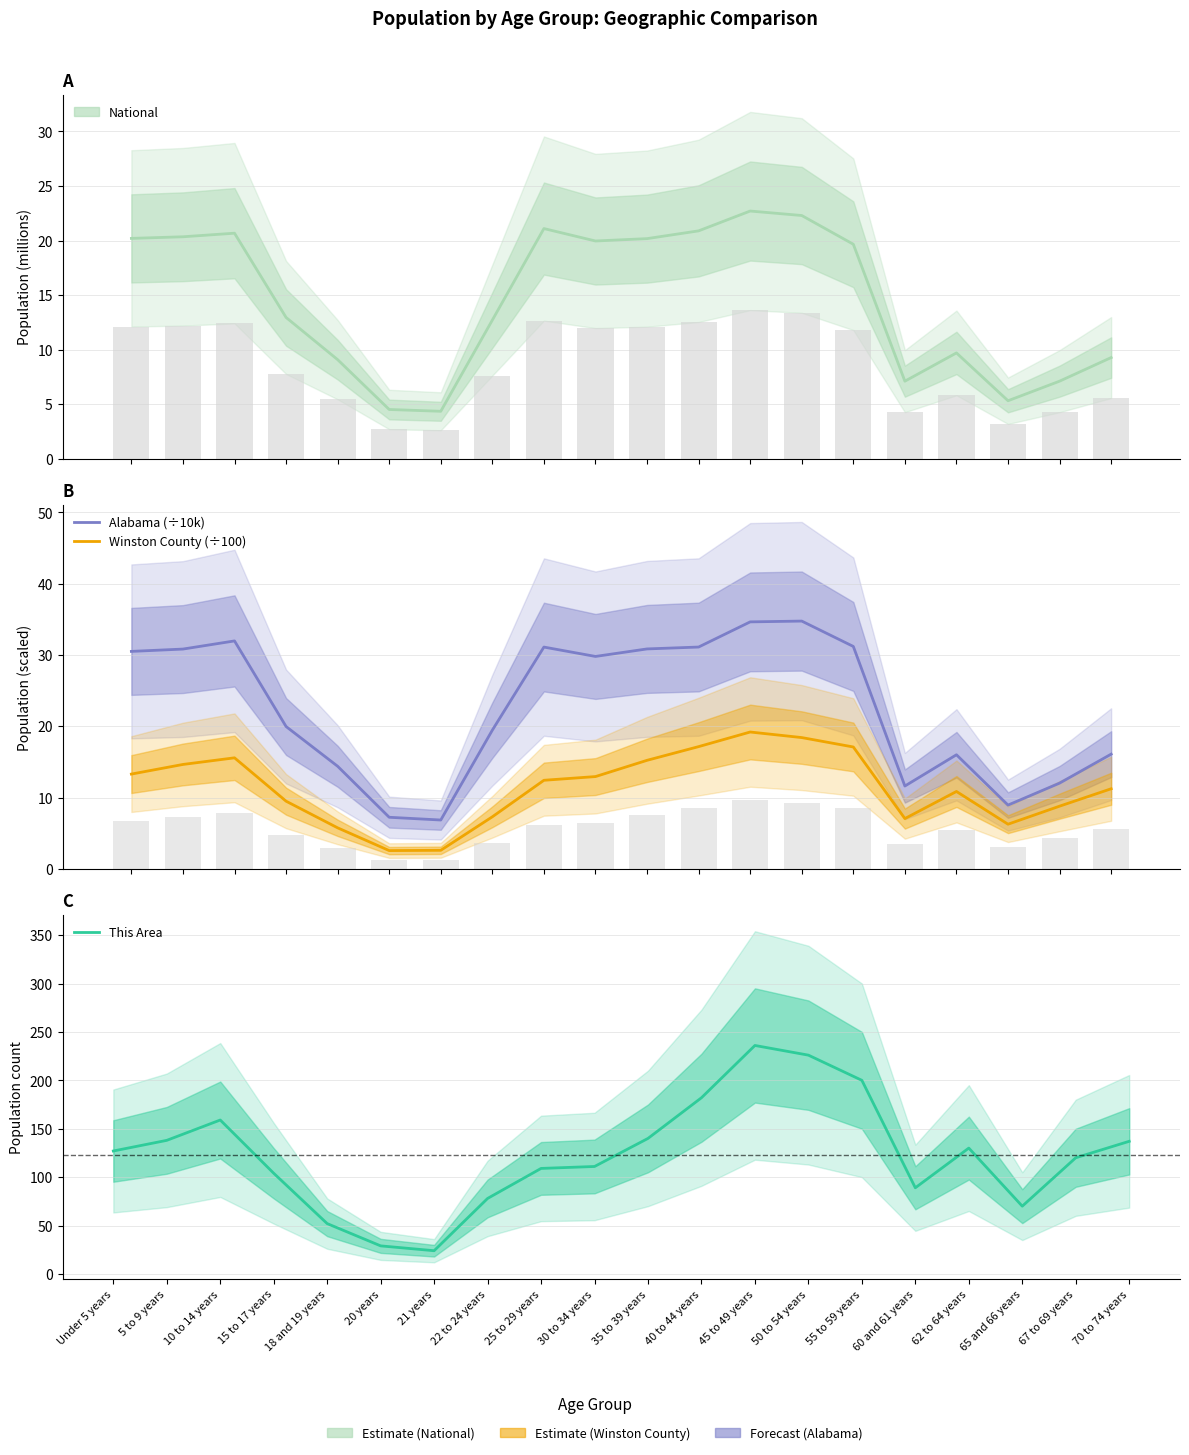

Reading left to right, what are all the values shown in this chart?

National: Under 5 years=20.2	5 to 9 years=20.3	10 to 14 years=20.7	15 to 17 years=13.0	18 and 19 years=9.1	20 years=4.5	21 years=4.4	22 to 24 years=12.7	25 to 29 years=21.1	30 to 34 years=20.0	35 to 39 years=20.2	40 to 44 years=20.9	45 to 49 years=22.7	50 to 54 years=22.3	55 to 59 years=19.7	60 and 61 years=7.1	62 to 64 years=9.7	65 and 66 years=5.3	67 to 69 years=7.1	70 to 74 years=9.3
Alabama (÷10k): Under 5 years=30.5	5 to 9 years=30.8	10 to 14 years=32.0	15 to 17 years=20.0	18 and 19 years=14.4	20 years=7.2	21 years=6.8	22 to 24 years=19.5	25 to 29 years=31.1	30 to 34 years=29.8	35 to 39 years=30.8	40 to 44 years=31.1	45 to 49 years=34.6	50 to 54 years=34.7	55 to 59 years=31.2	60 and 61 years=11.6	62 to 64 years=16.0	65 and 66 years=8.9	67 to 69 years=12.0	70 to 74 years=16.1
Winston County (÷100): Under 5 years=13.3	5 to 9 years=14.6	10 to 14 years=15.6	15 to 17 years=9.5	18 and 19 years=5.8	20 years=2.6	21 years=2.6	22 to 24 years=7.3	25 to 29 years=12.4	30 to 34 years=12.9	35 to 39 years=15.2	40 to 44 years=17.1	45 to 49 years=19.2	50 to 54 years=18.4	55 to 59 years=17.1	60 and 61 years=7.0	62 to 64 years=10.8	65 and 66 years=6.3	67 to 69 years=8.8	70 to 74 years=11.2
This Area: Under 5 years=127.0	5 to 9 years=138.0	10 to 14 years=159.0	15 to 17 years=104.0	18 and 19 years=52.0	20 years=29.0	21 years=24.0	22 to 24 years=78.0	25 to 29 years=109.0	30 to 34 years=111.0	35 to 39 years=140.0	40 to 44 years=182.0	45 to 49 years=236.0	50 to 54 years=226.0	55 to 59 years=200.0	60 and 61 years=89.0	62 to 64 years=130.0	65 and 66 years=70.0	67 to 69 years=120.0	70 to 74 years=137.0